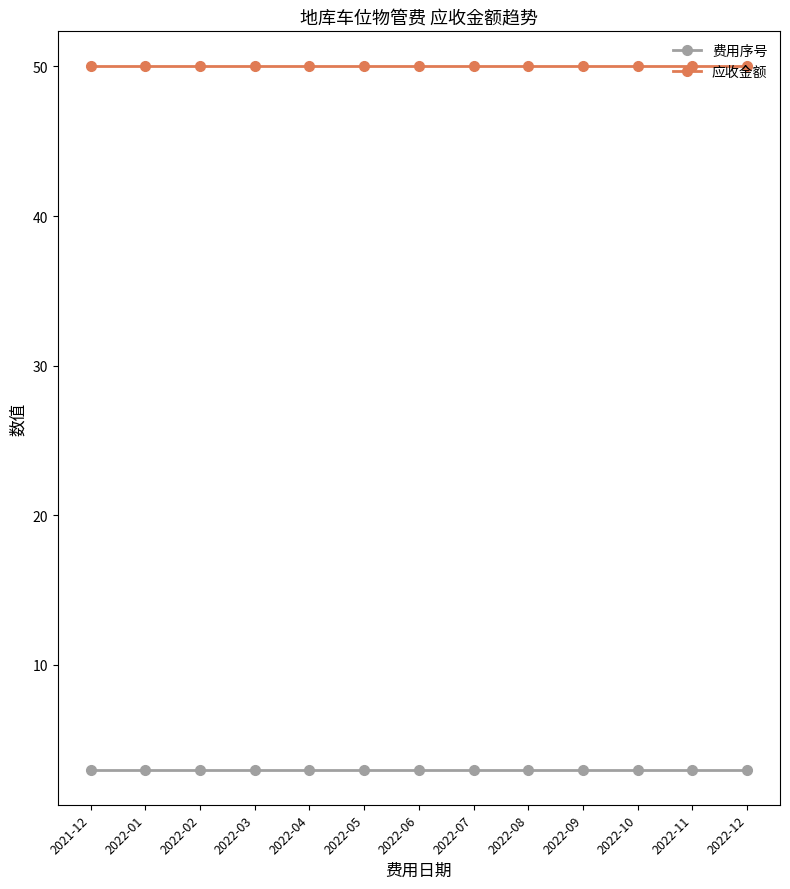

What is the smallest value displayed?

3